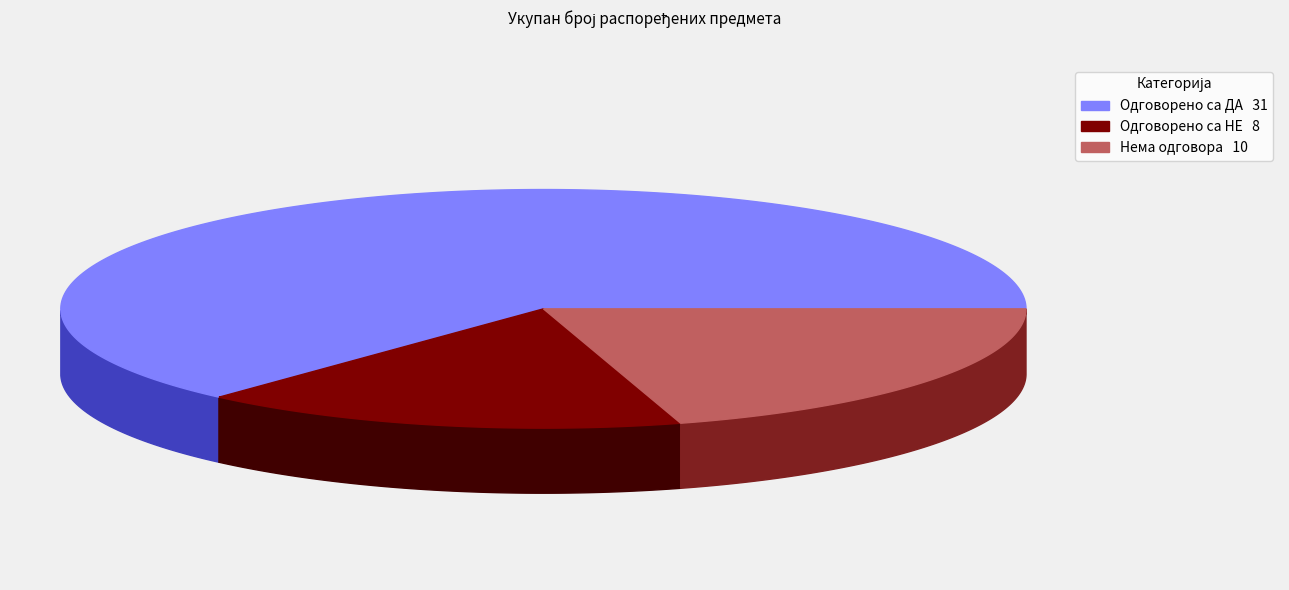

Does any single category account for the majority?

Yes